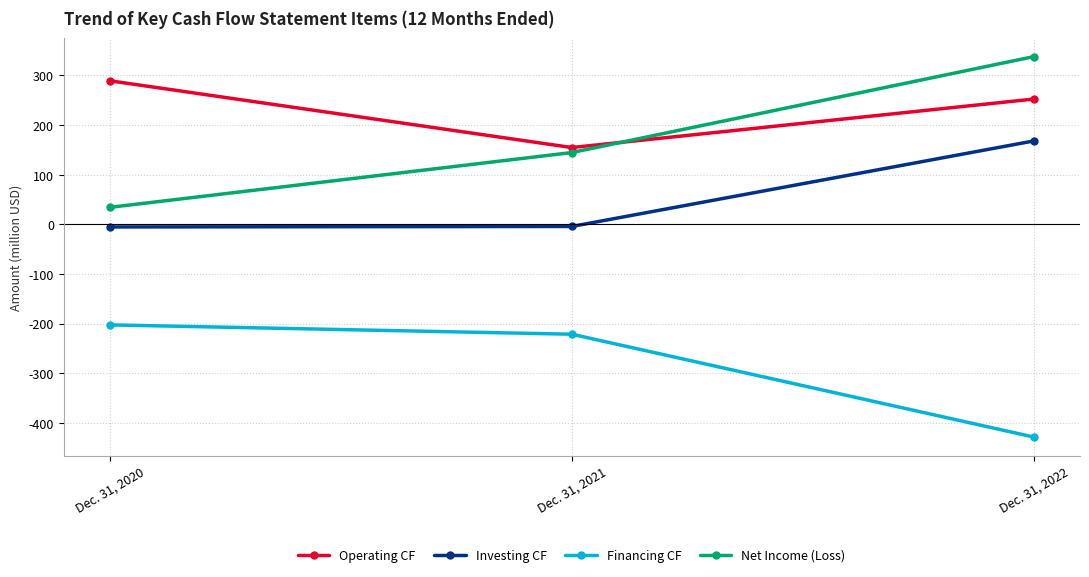

The Financing CF series shows -221.4 at Dec. 31, 2021. True or false?

True